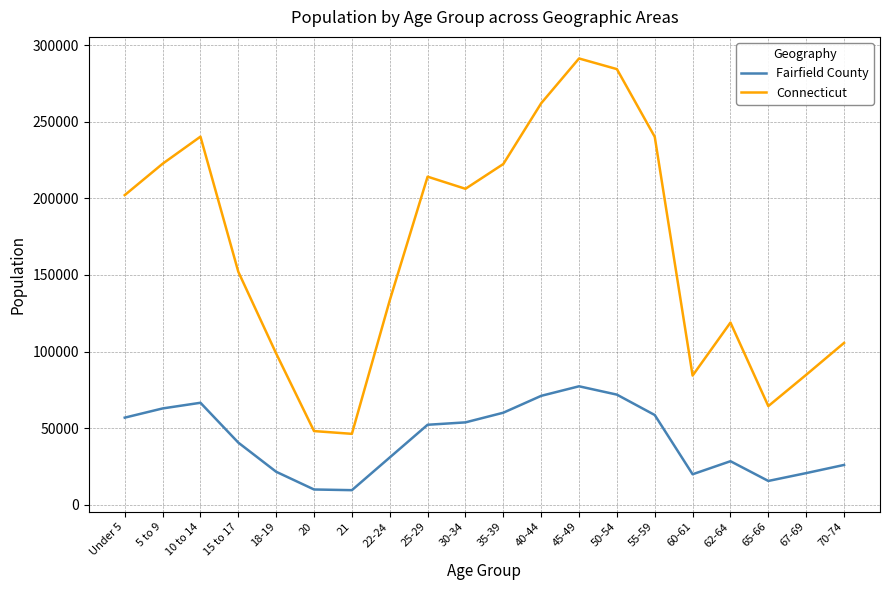

What is the total value across all series at 35-39?

282522